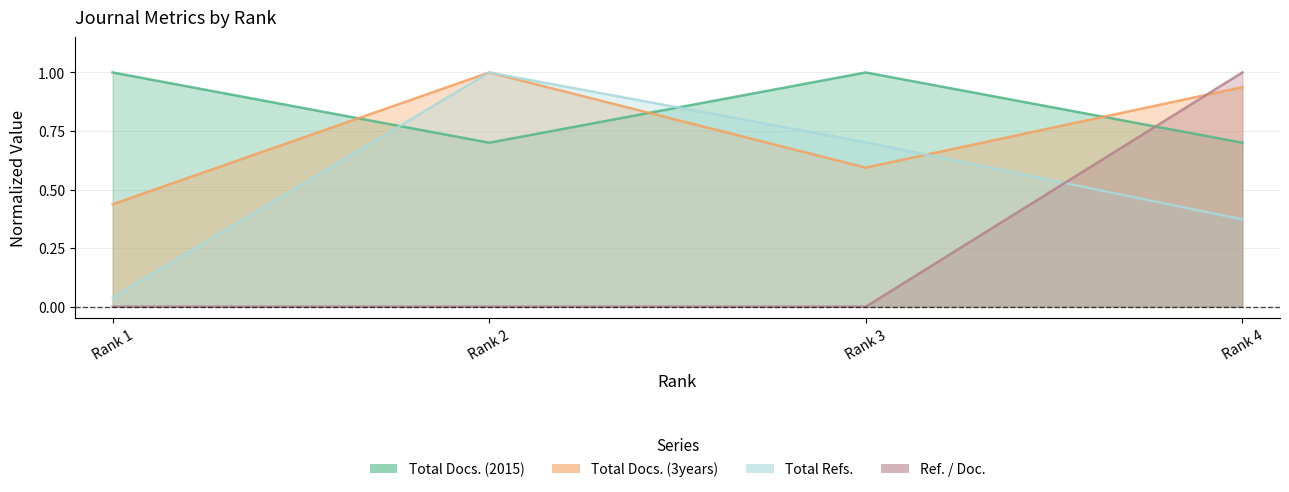

Rank the series by their maximum value, from highest to lowest.

Total Docs. (2015), Total Docs. (3years), Total Refs., Ref. / Doc.